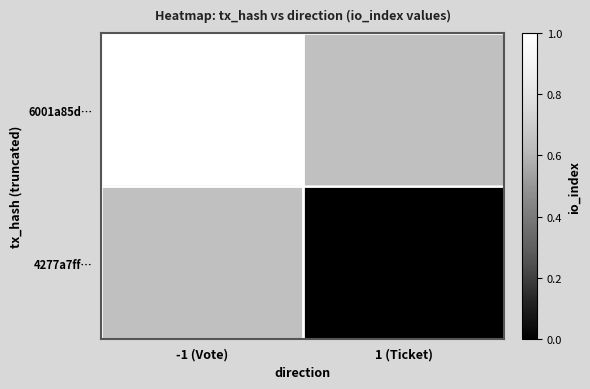

The 6001a85d… series shows 1 at -1 (Vote). True or false?

True